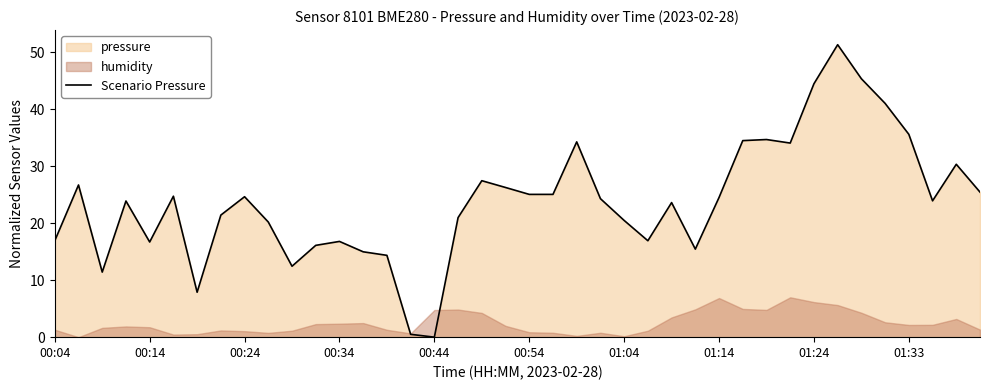

How many values are below 24?

20